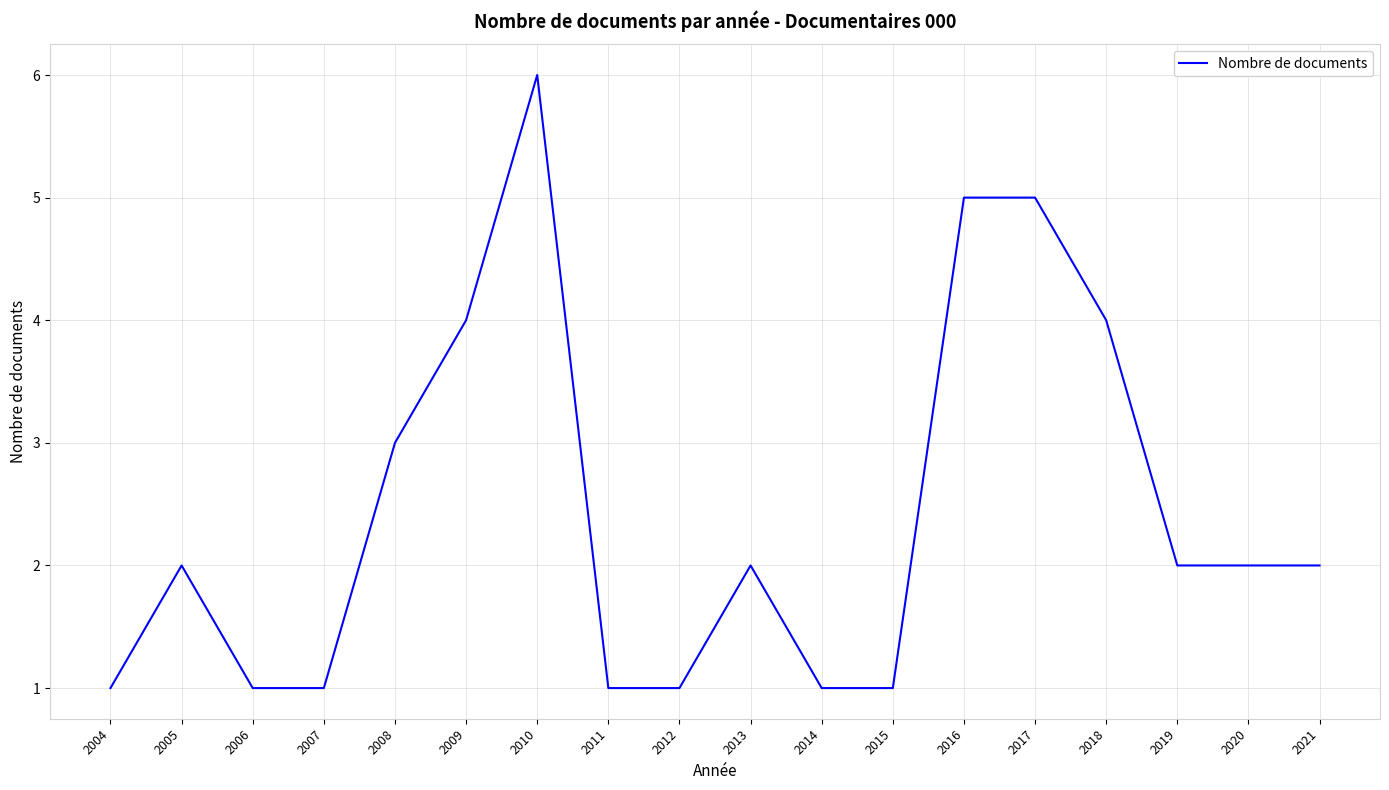

What is the maximum value shown in the chart?

6